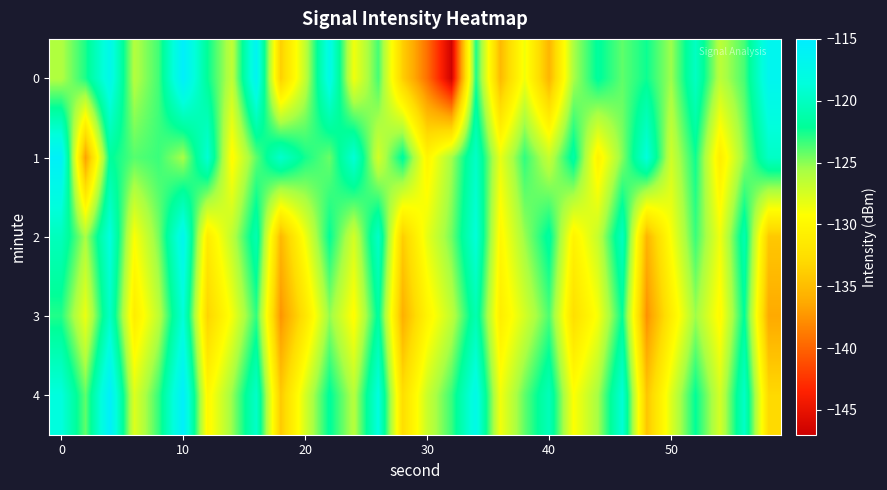

List the series in order of their peak value, lowest first.

3, 2, 1, 4, 0